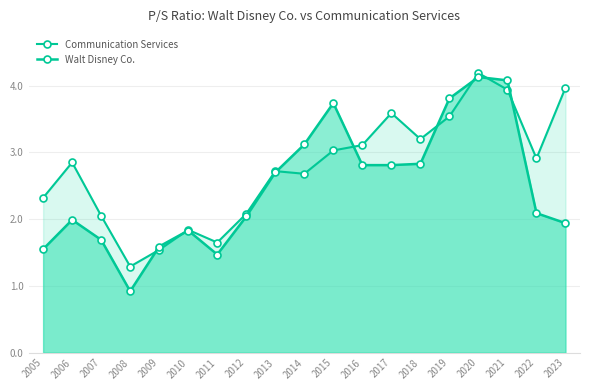

List the series in order of their peak value, highest first.

Communication Services, Walt Disney Co.